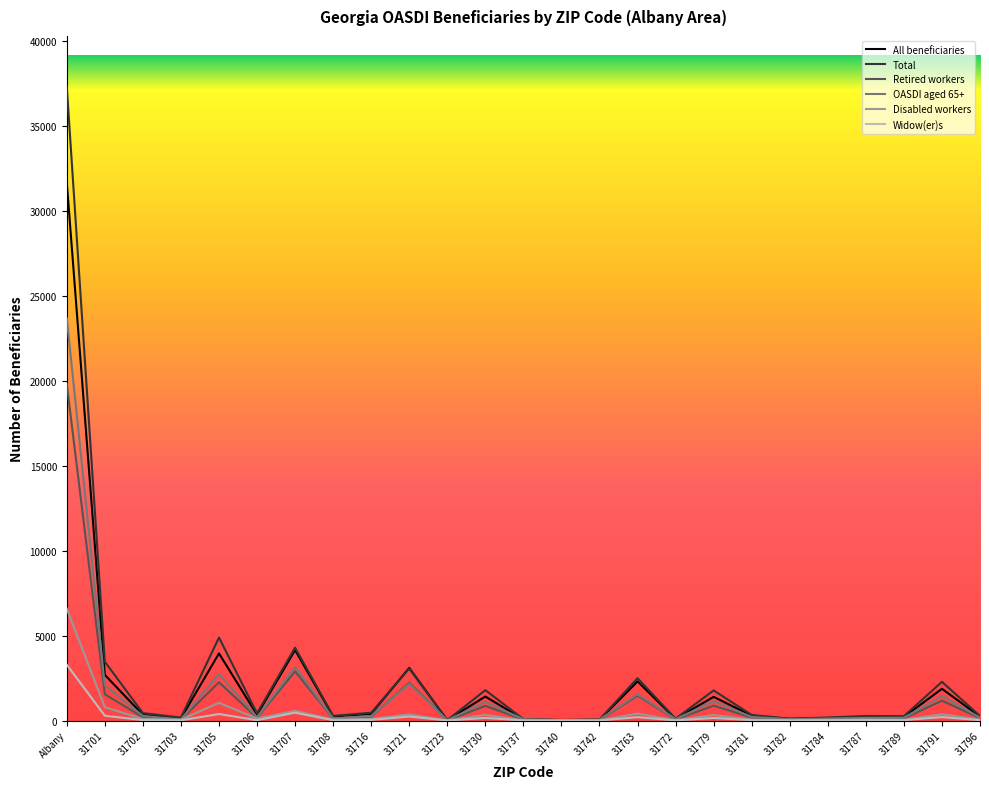

In Total, how many points are higher than both neighbors (excluding endpoints)?

8